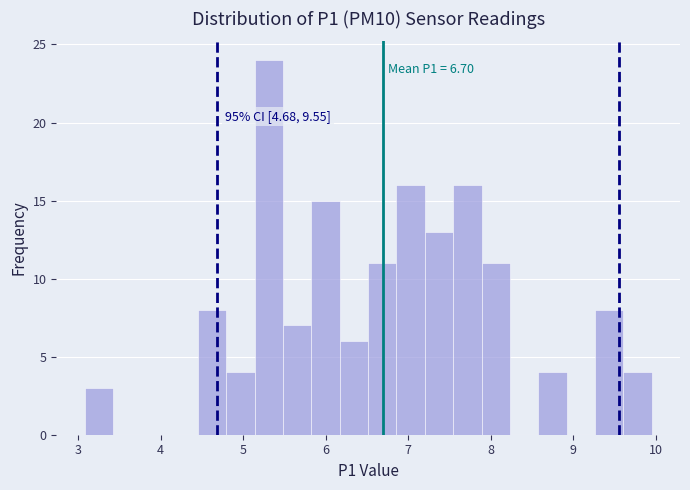

Around what value on the x-axis is the tallest bar? Give the approximate position of its centre, as read against the axis.

5.3